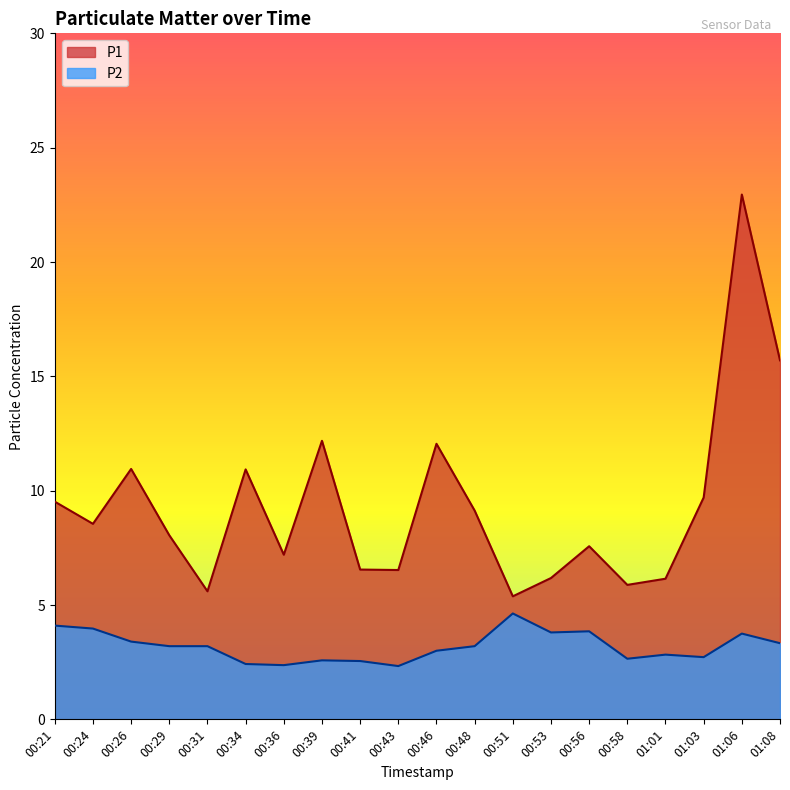

What is the difference between the P1 values at 00:24 and 00:39?

3.6